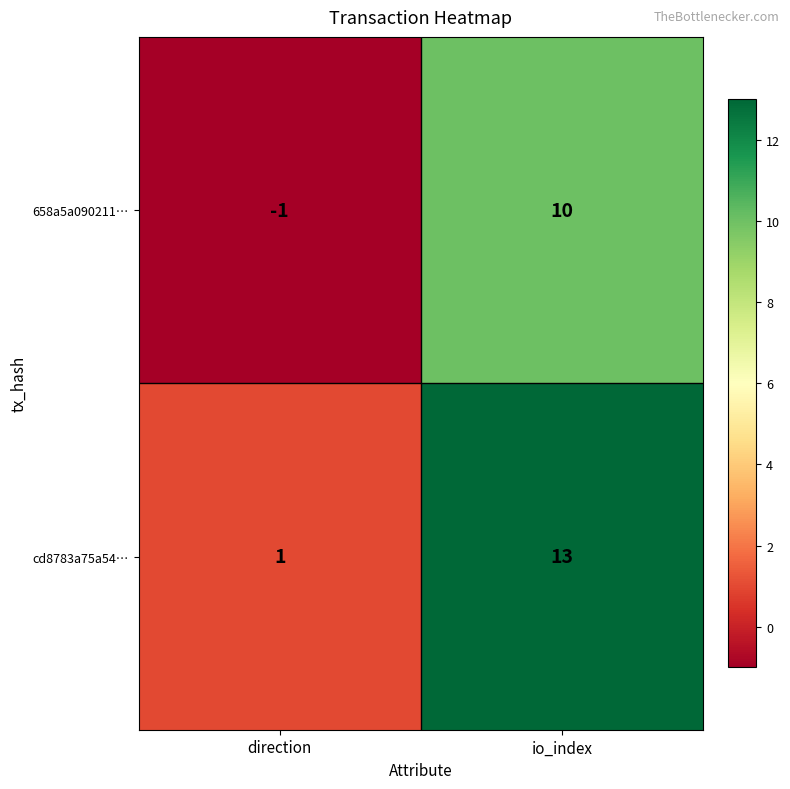

What is the sum of the cd8783a75a54… values at io_index and direction?

14